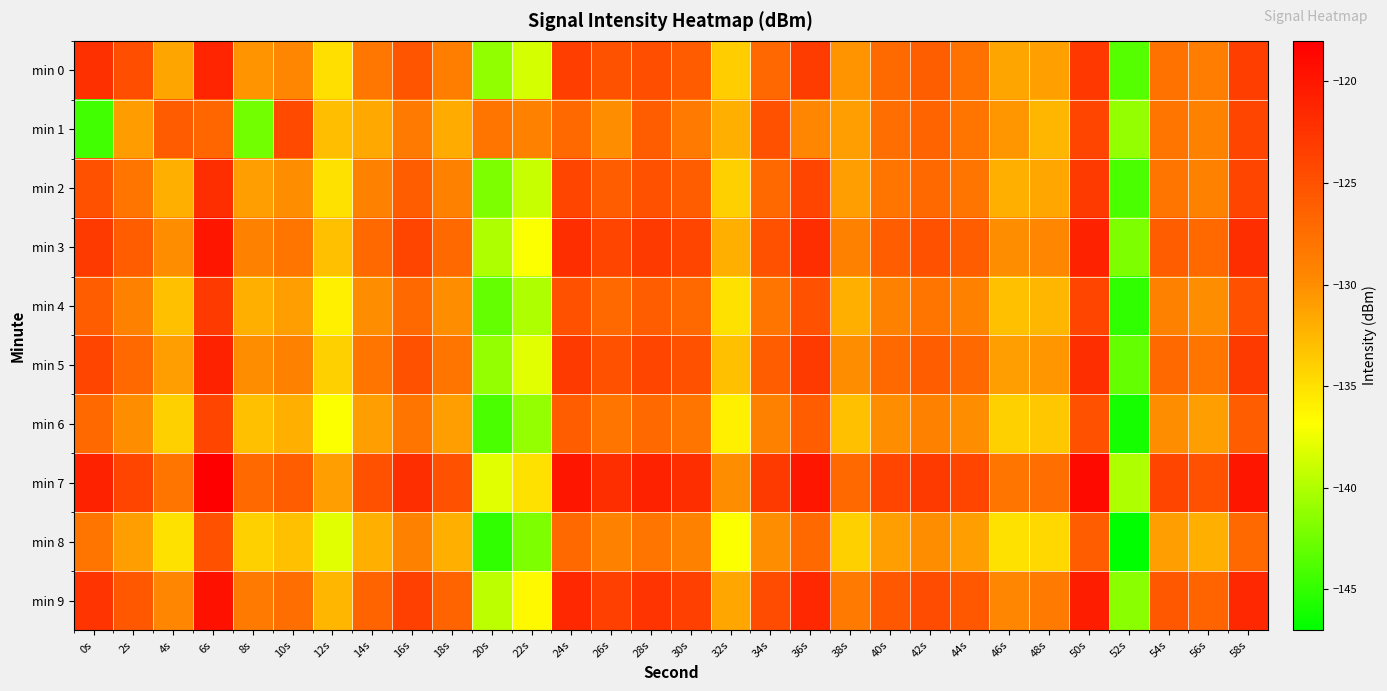

At which category is the sum across all series the highest?

6s